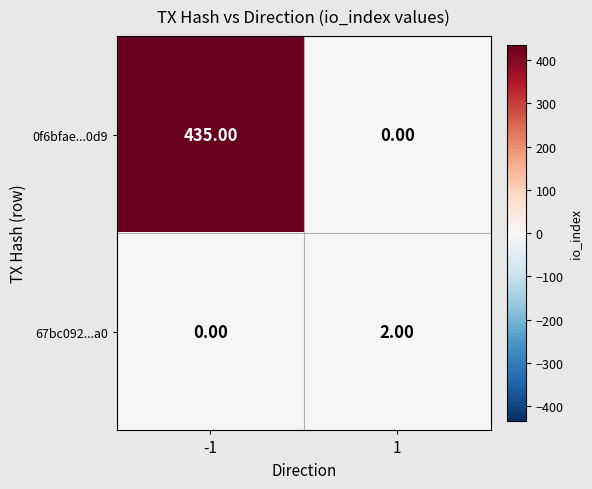

At -1, list the series in order from largest to smallest.

0f6bfae...0d9, 67bc092...a0